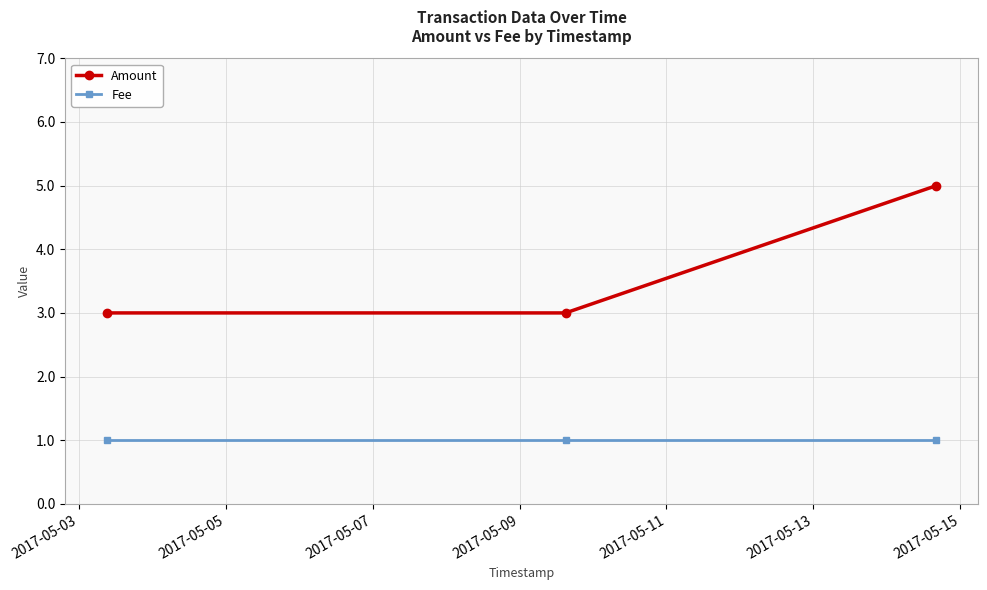

Reading left to right, what are all the values shown in this chart?

Amount: 3	3	5
Fee: 1	1	1